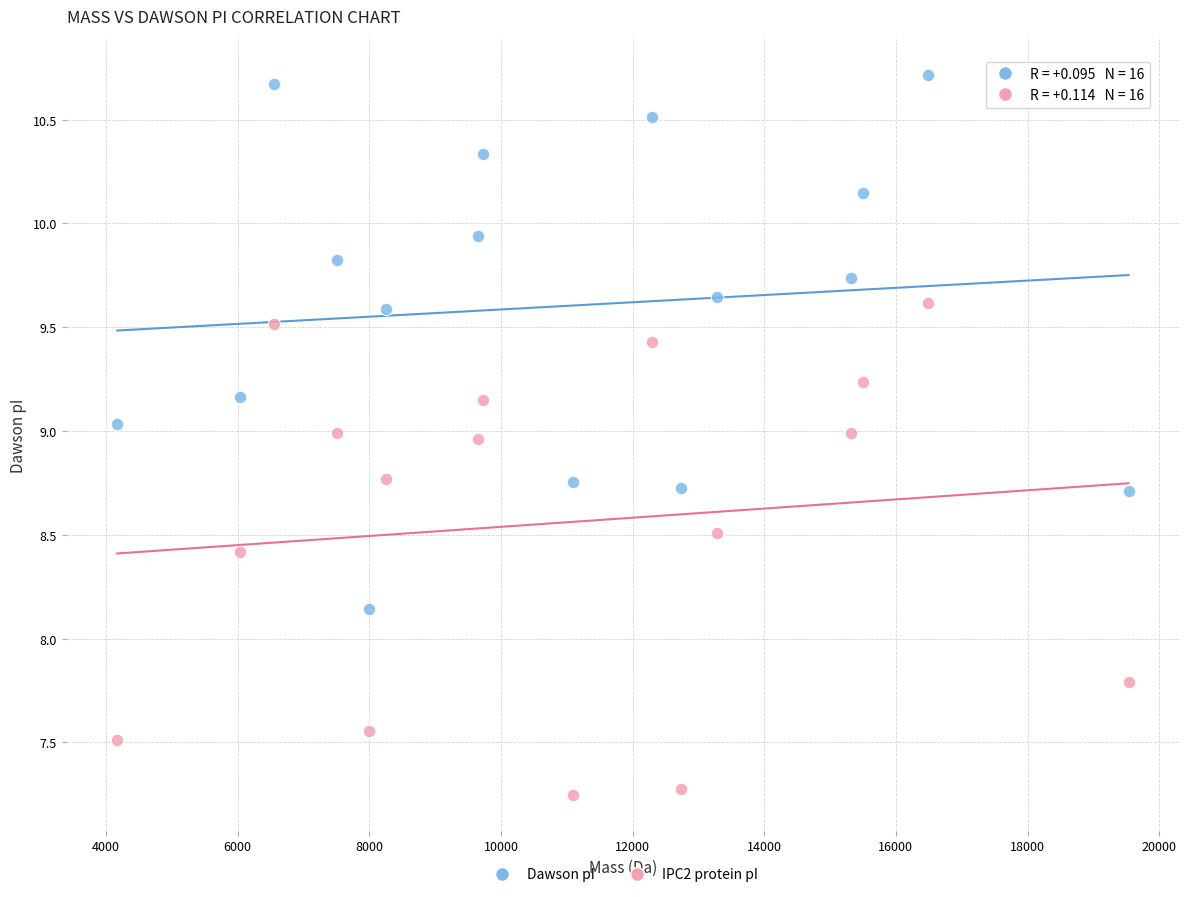

Which series reaches the minimum Y coordinate?

IPC2 protein pI